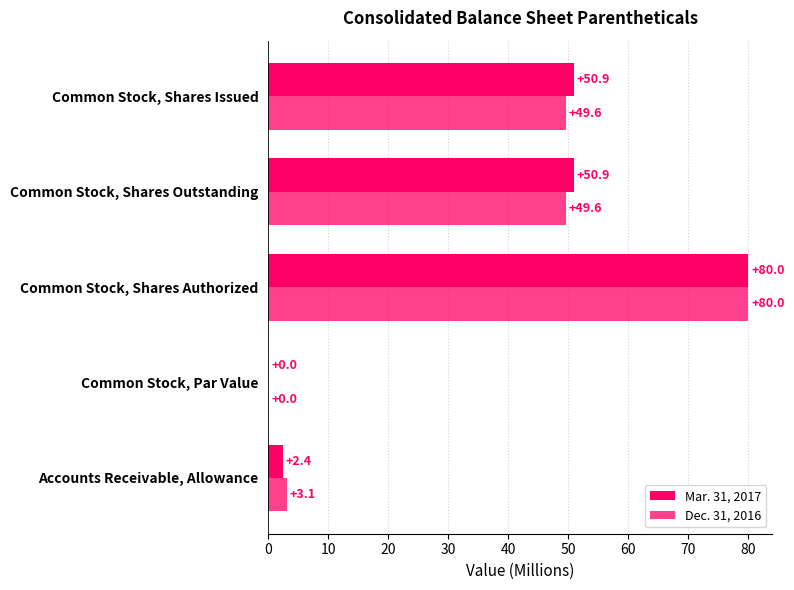

How many distinct data groups are displayed?

2